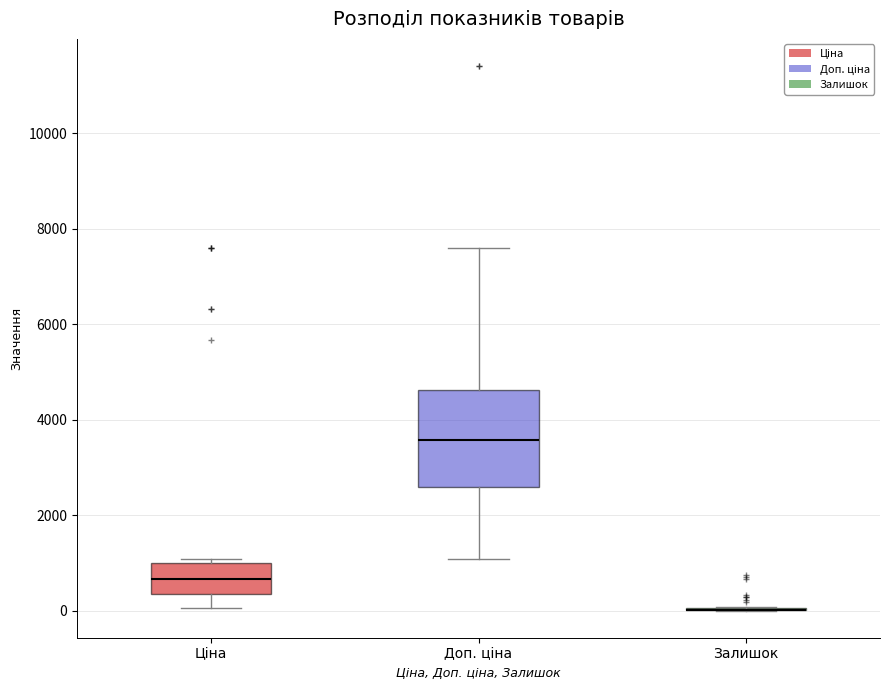

Reading left to right, read every box against the y-axis: the position of its median line, the range the box covers, and the ends of its whiskers. The values are not printed on the chart, so give them approximately, as read against the axis.

Ціна: median 600, box 400 to 1000, whiskers 0 to 1000 (just above the box's upper edge)
Доп. ціна: median 3600, box 2600 to 4600, whiskers 1000 to 7600
Залишок: box collapsed to a line at 0, whiskers 0 to 0